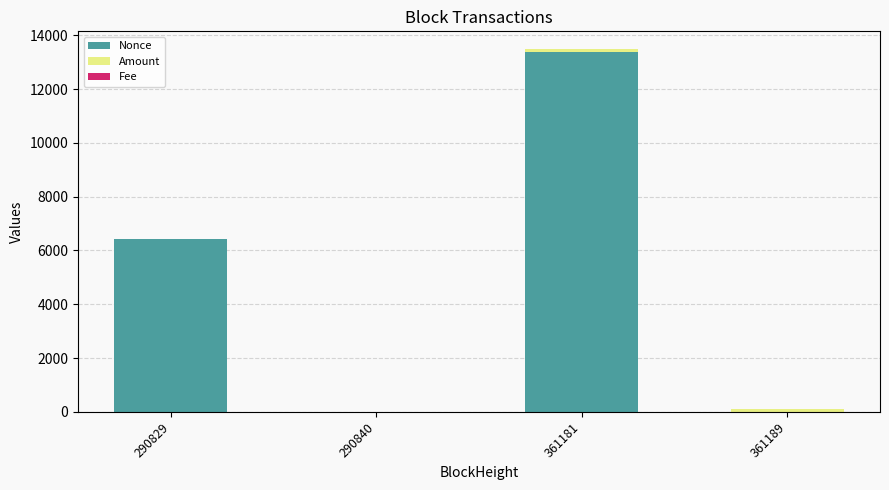

At which category is the sum across all series the highest?

361181